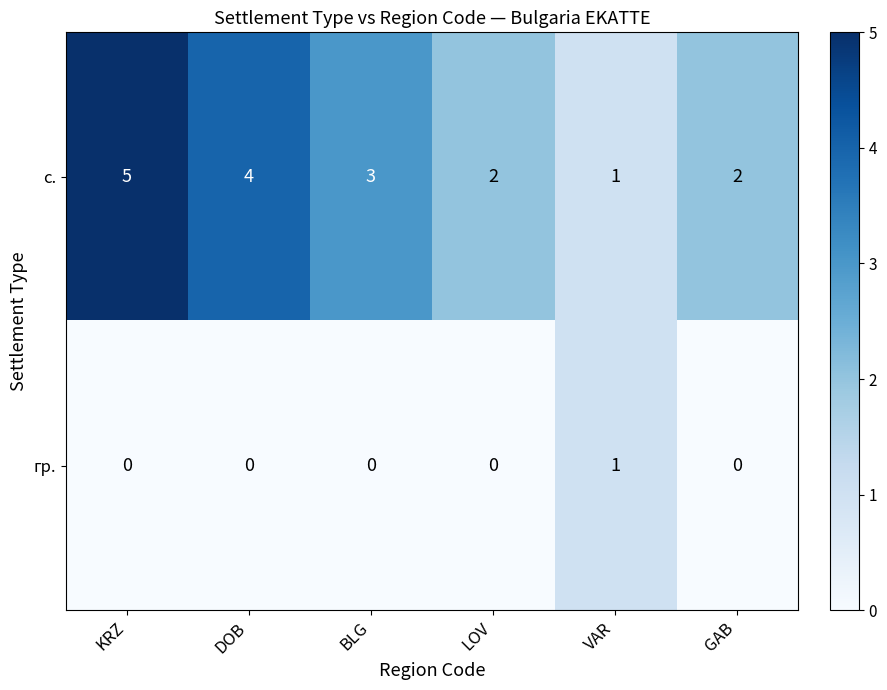

Reading left to right, transcribe all the data shown in this chart.

с.: 5	4	3	2	1	2
гр.: 0	0	0	0	1	0